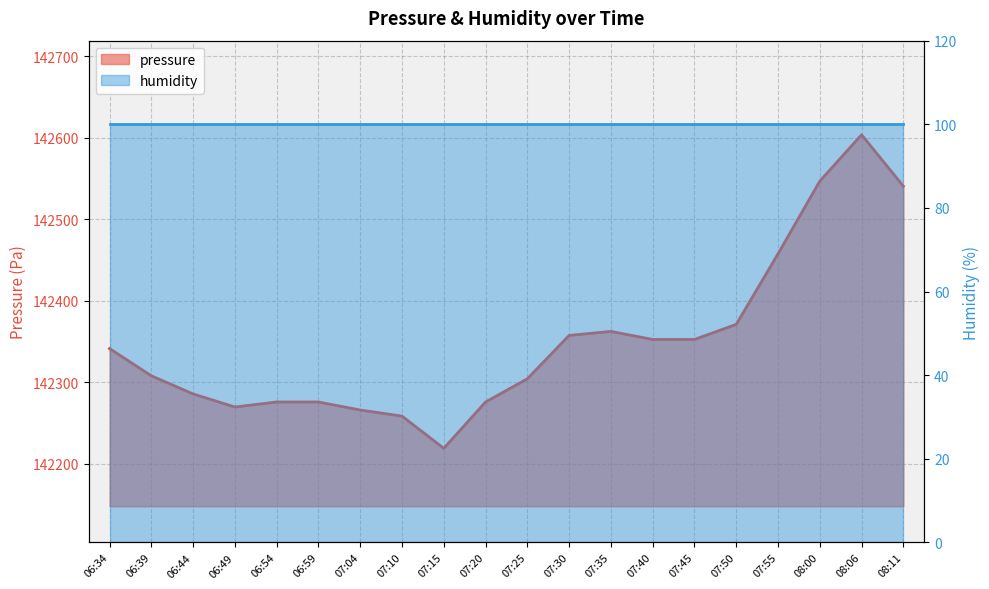

Reading left to right, what are all the values shown in this chart?

06:34=142341.1	06:39=142307.7	06:44=142285.5	06:49=142269.4	06:54=142275.6	06:59=142275.6	07:04=142265.7	07:10=142258.2	07:15=142218.7	07:20=142275.6	07:25=142304.0	07:30=142357.2	07:35=142362.2	07:40=142352.3	07:45=142352.3	07:50=142370.8	07:55=142457.4	08:00=142546.5	08:06=142603.4	08:11=142540.3